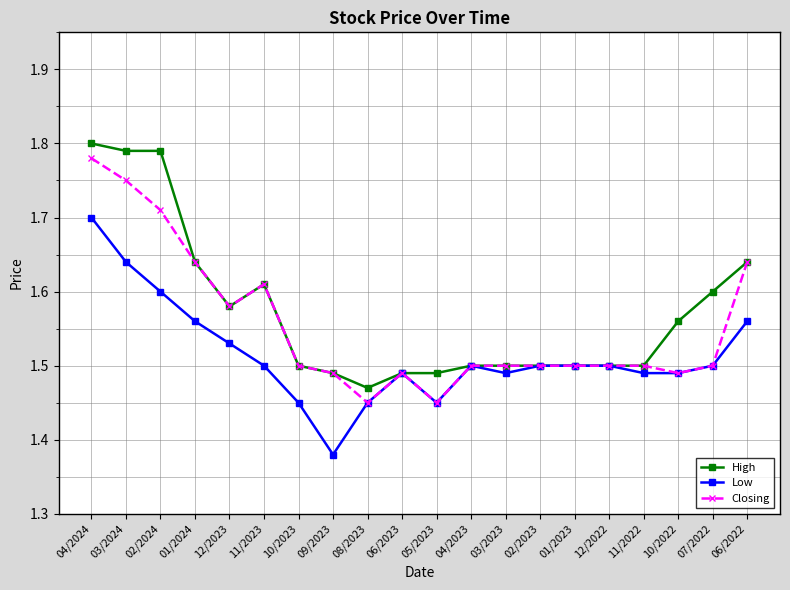

True or false: Low has a value of 2.6 at 04/2024.

False